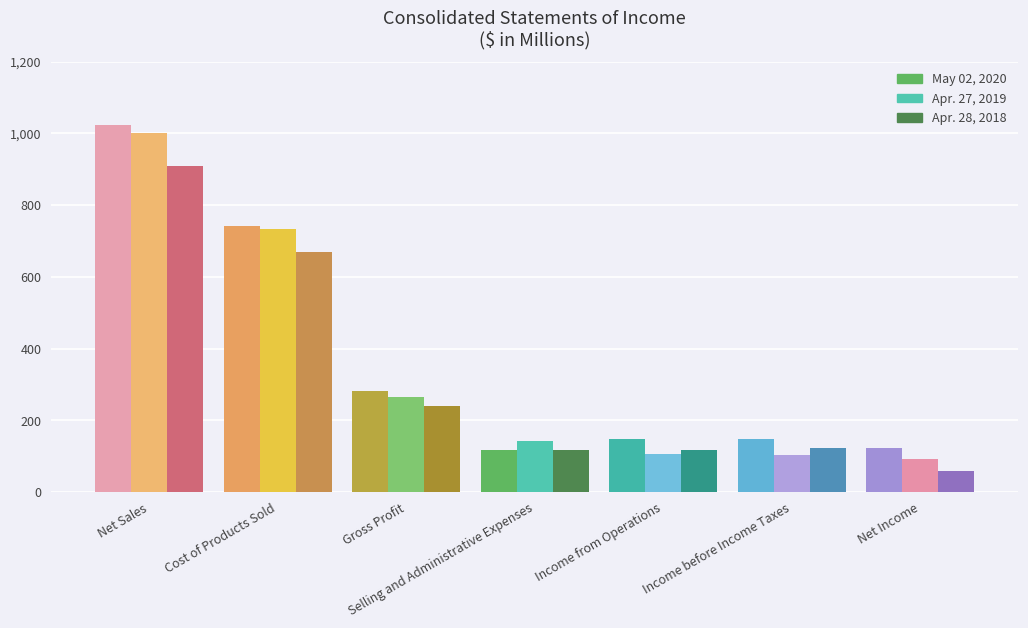

What is the value of the Apr. 27, 2019 bar at the 5th from the left?

106.8